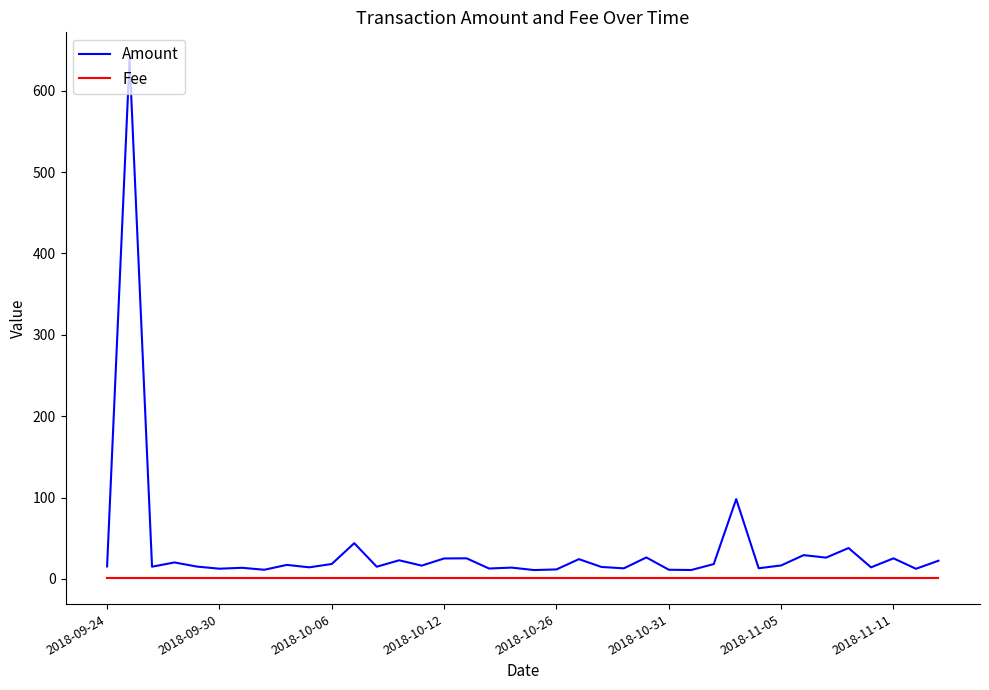

What is the highest value of the Amount series?

639.9